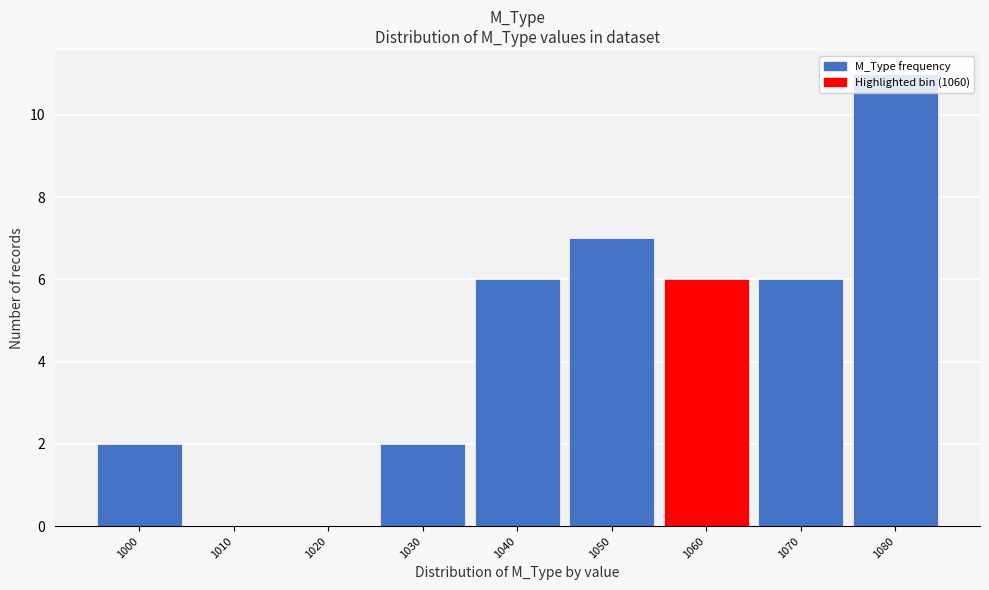

The value at 1010 is 0. True or false?

True